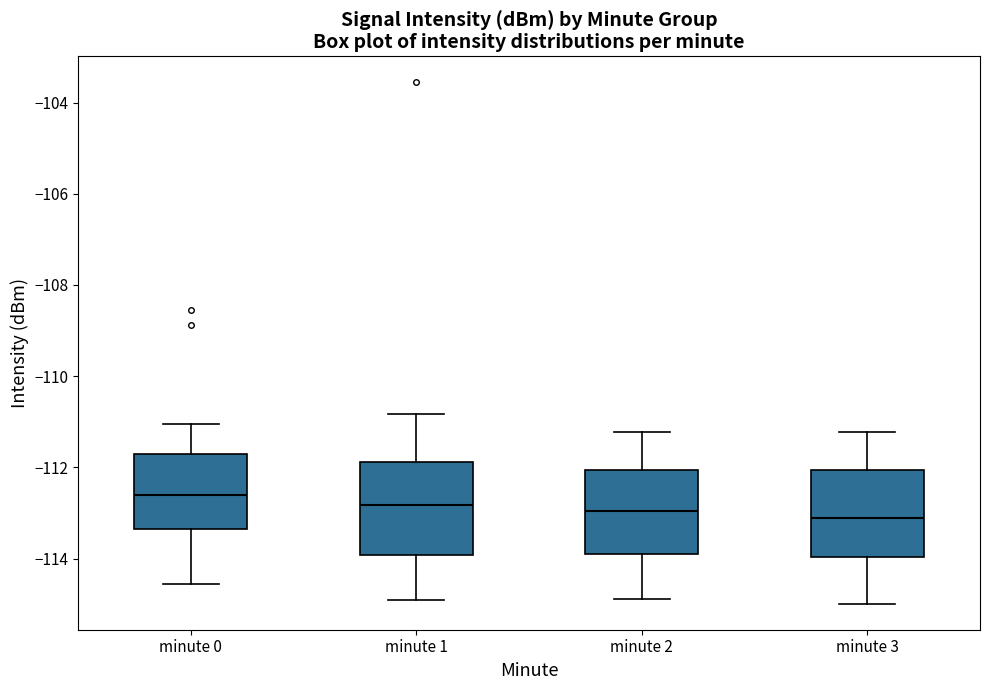

Reading left to right, read every box against the y-axis: the position of its median line, the range the box covers, and the ends of its whiskers. The values are not printed on the chart, so give them approximately, as read against the axis.

minute 0: median -112.6, box -113.4 to -111.8, whiskers -114.6 to -111.0
minute 1: median -112.8, box -114.0 to -111.8, whiskers -115.0 to -110.8
minute 2: median -113.0, box -113.8 to -112.0, whiskers -114.8 to -111.2
minute 3: median -113.2, box -114.0 to -112.0, whiskers -115.0 to -111.2